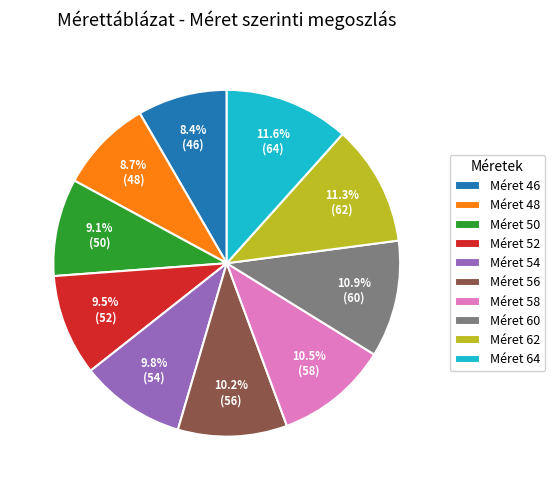

Count the number of slices in the pie.

10